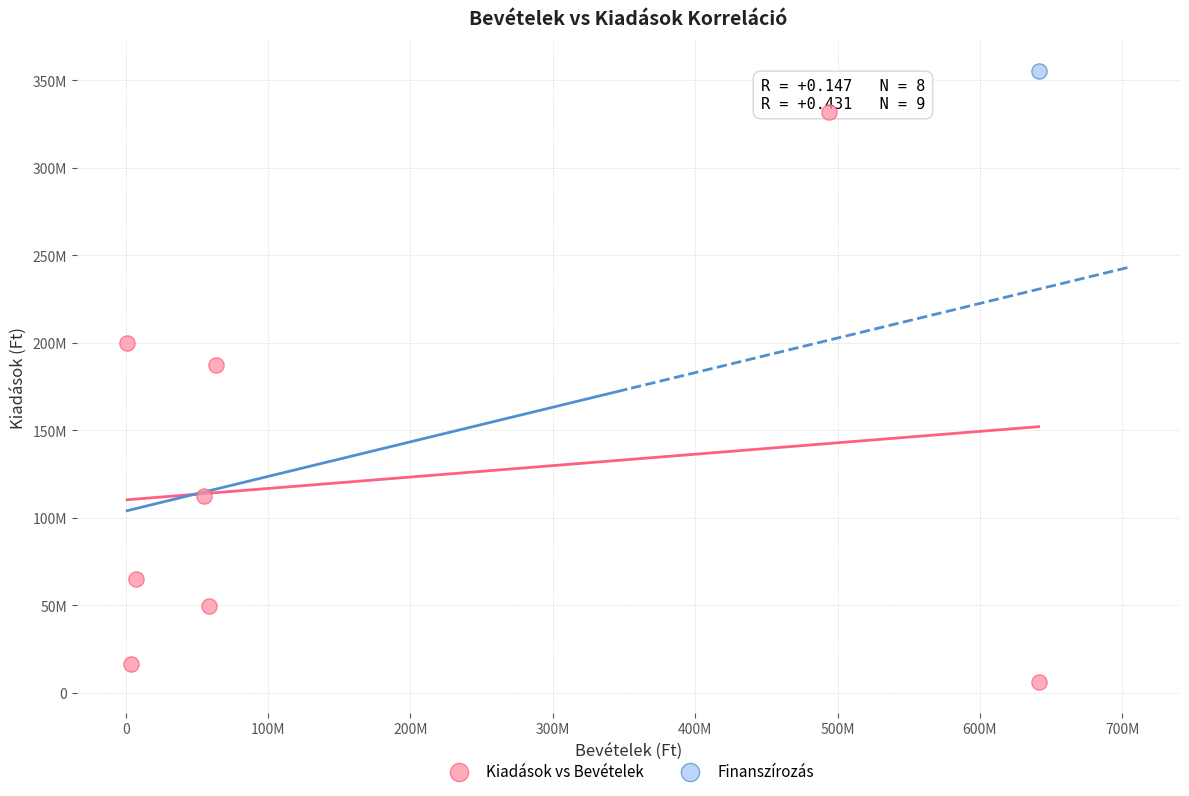

What are all the series names shown in the legend?

Kiadások vs Bevételek, Finanszírozás